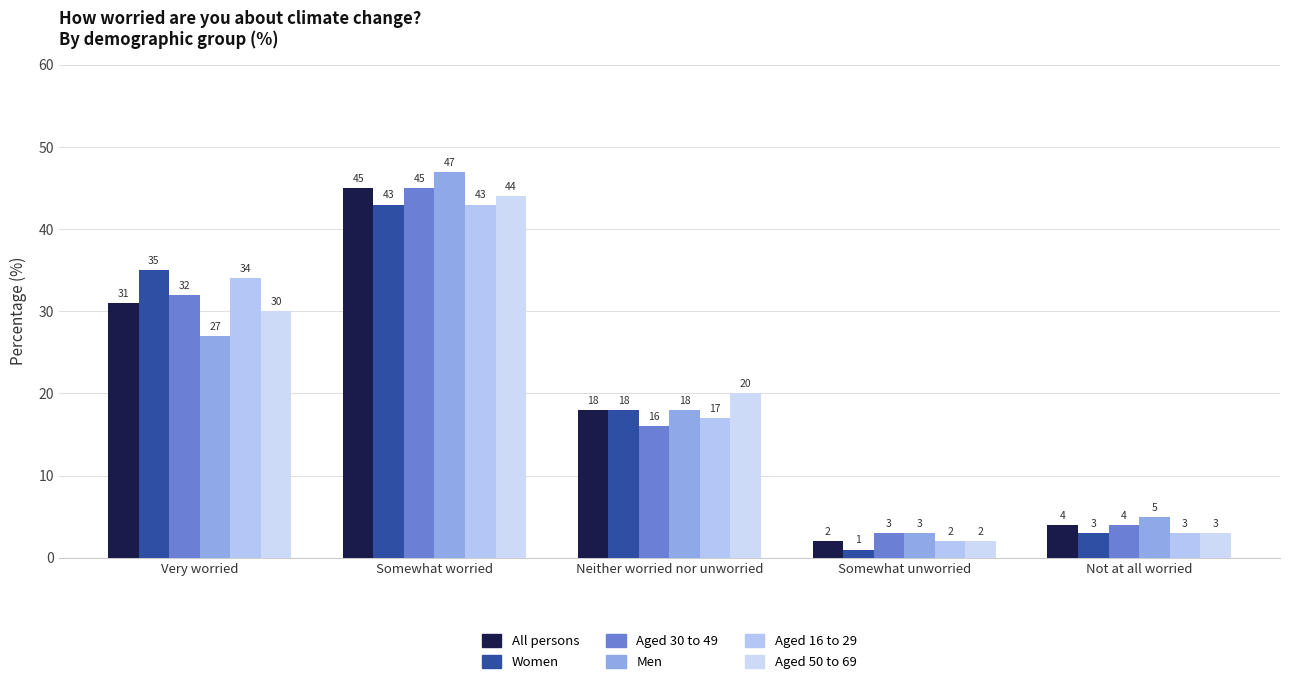

Reading right to left, list all the values displayed in this chart.

All persons: 4	2	18	45	31
Women: 3	1	18	43	35
Aged 30 to 49: 4	3	16	45	32
Men: 5	3	18	47	27
Aged 16 to 29: 3	2	17	43	34
Aged 50 to 69: 3	2	20	44	30